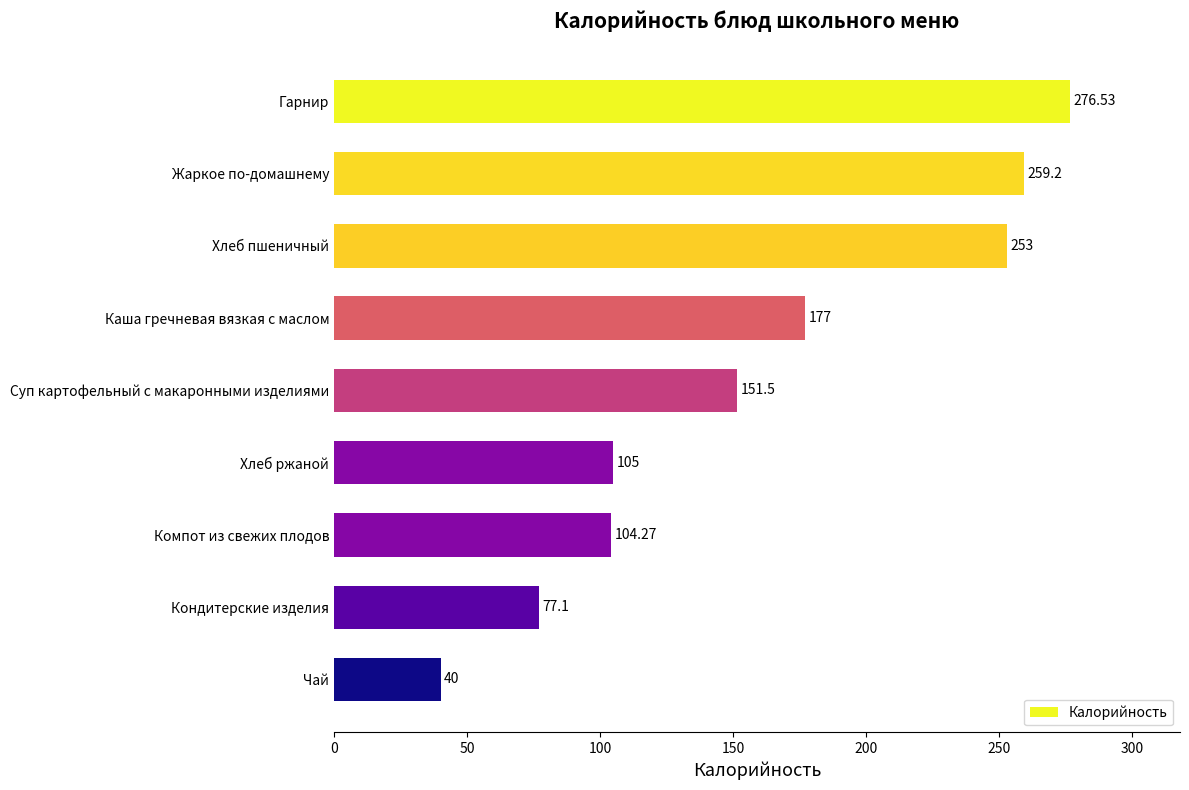

What is the difference between the values at Каша гречневая вязкая с маслом and Хлеб ржаной?

72.0